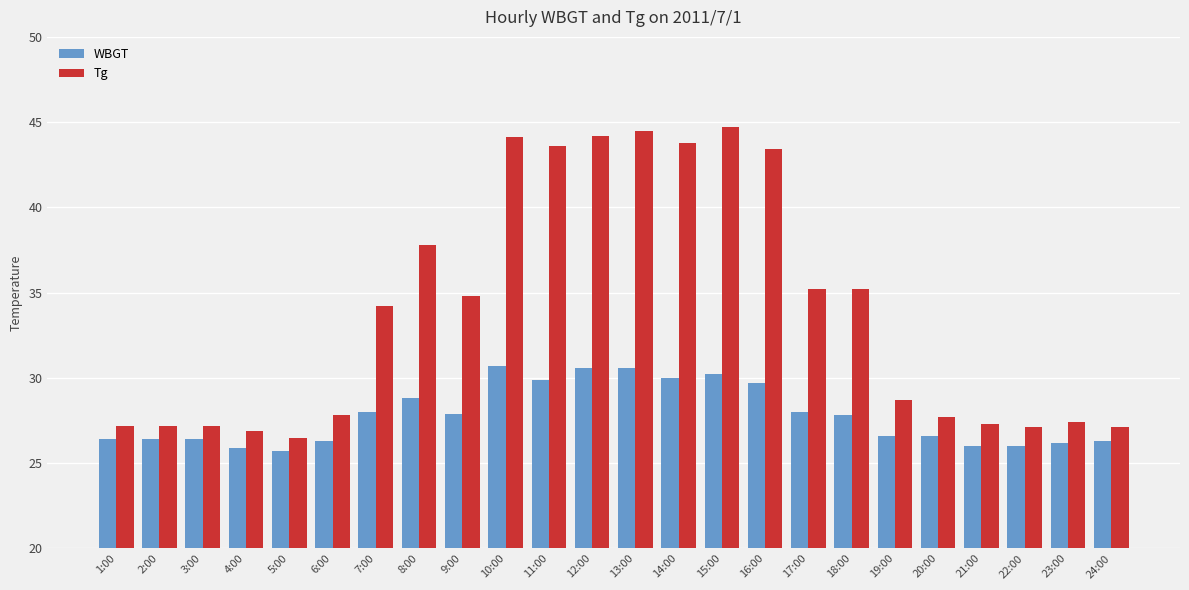

At which label does WBGT first exceed 27?

7:00